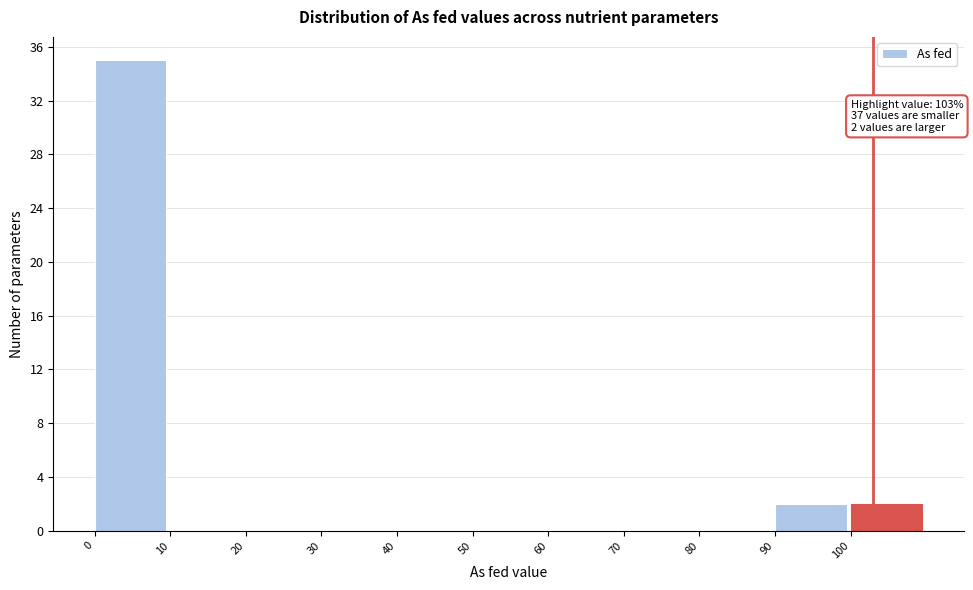

Which range on the x-axis has the tallest bar?

0 to 10